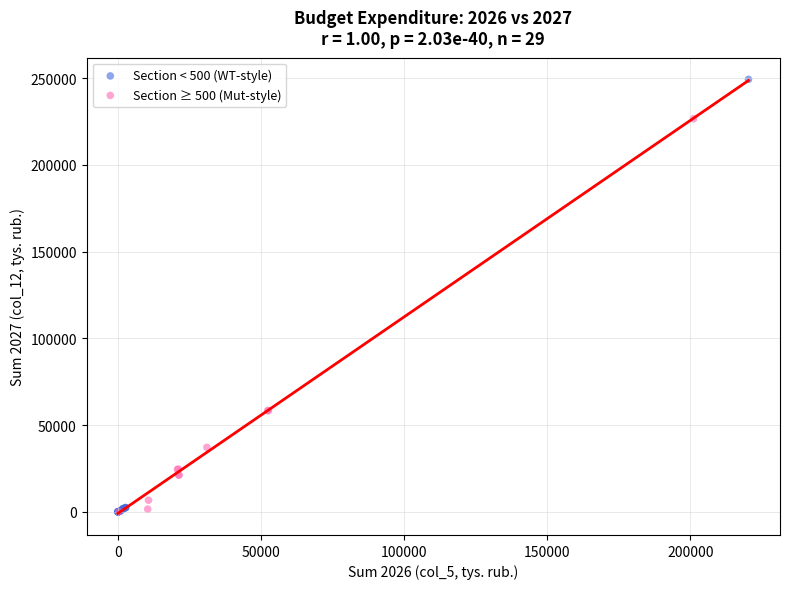

Which series has the widest spread of Y values?

Section < 500 (WT-style)